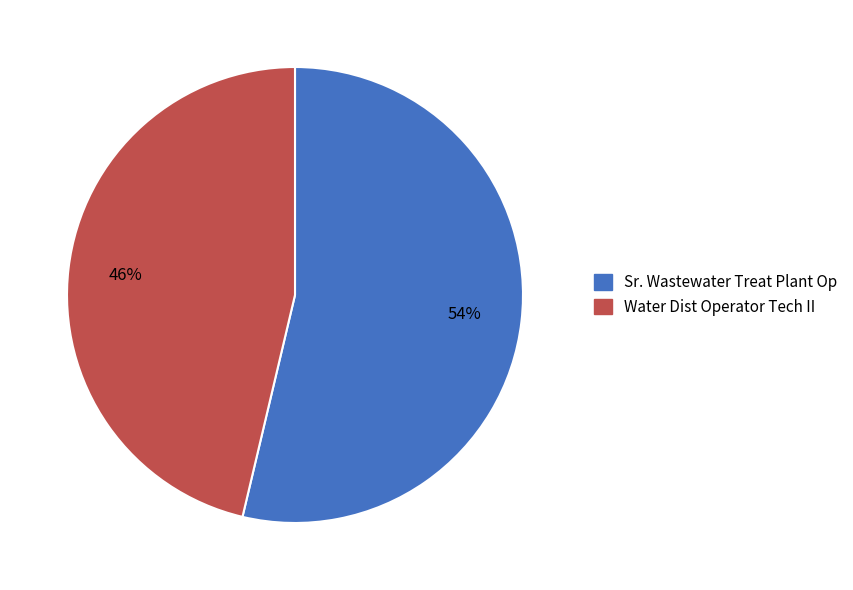

Does Sr. Wastewater Treat Plant Op represent more than half of the total?

Yes